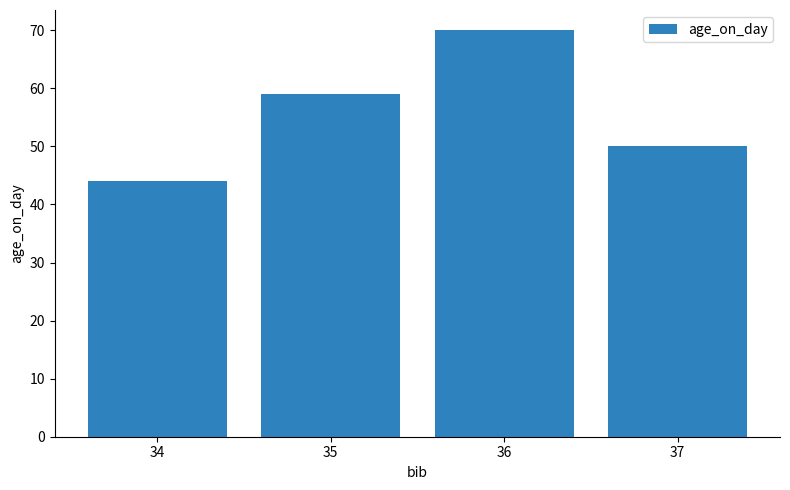

Is it true that the value at 35 is 16?

False